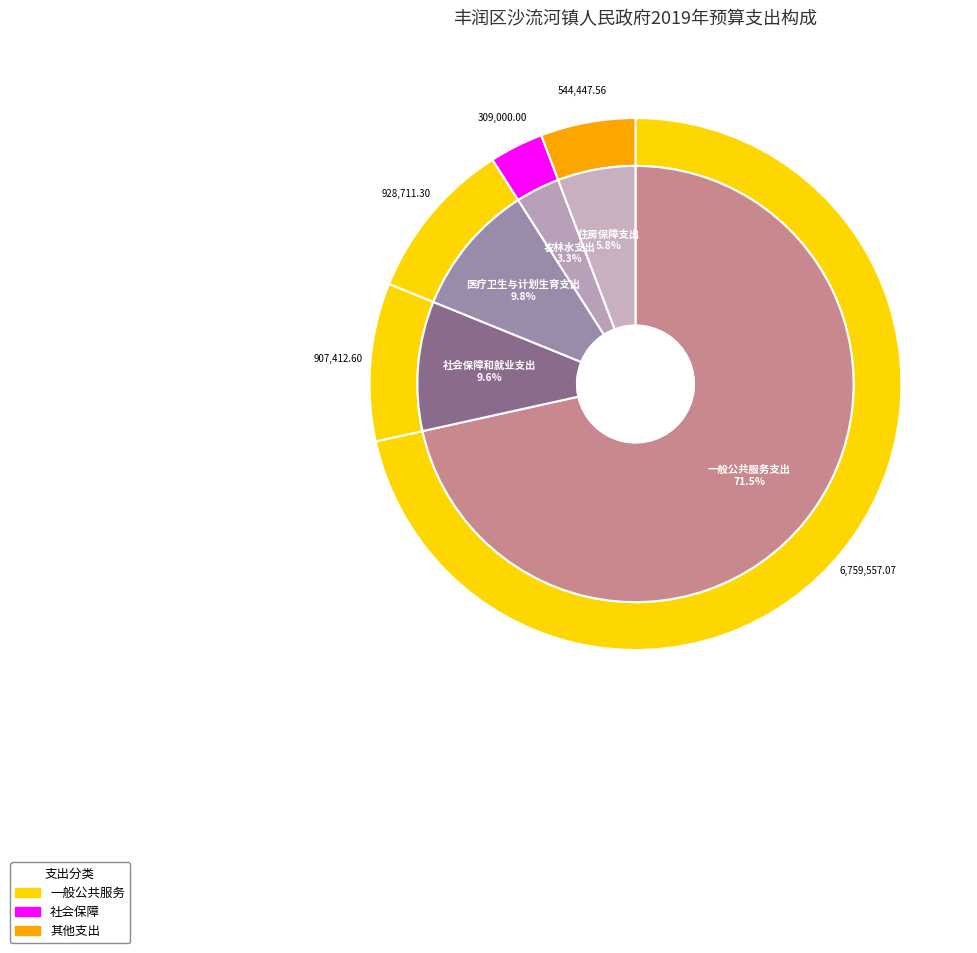

What is the majority slice?

一般公共服务支出